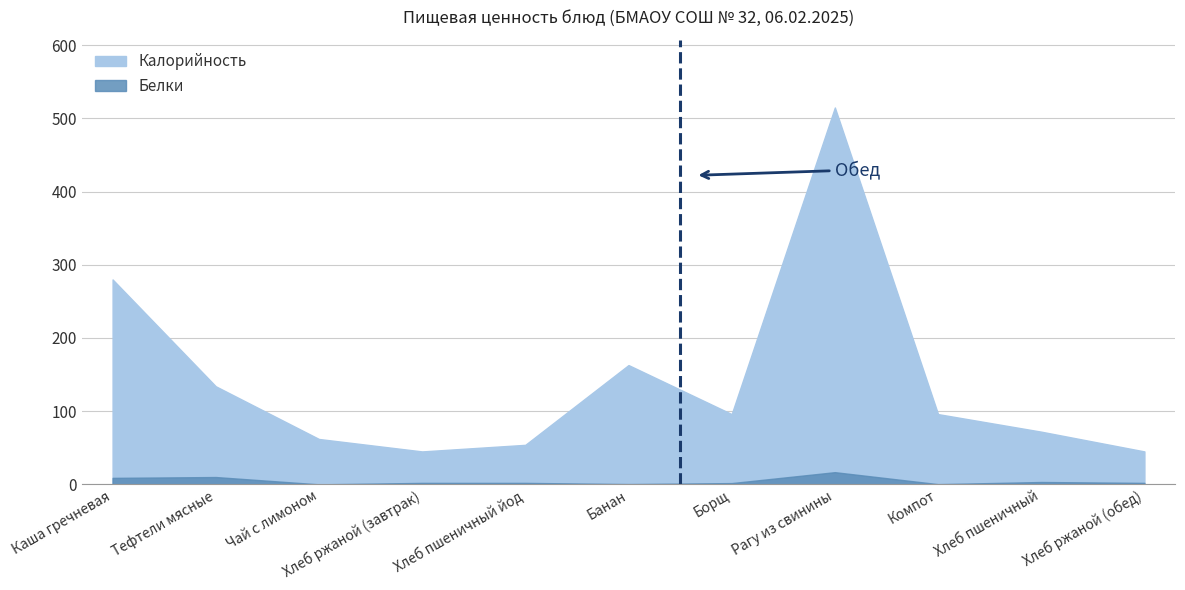

True or false: Белки has a value of 3.1 at Борщ.

False